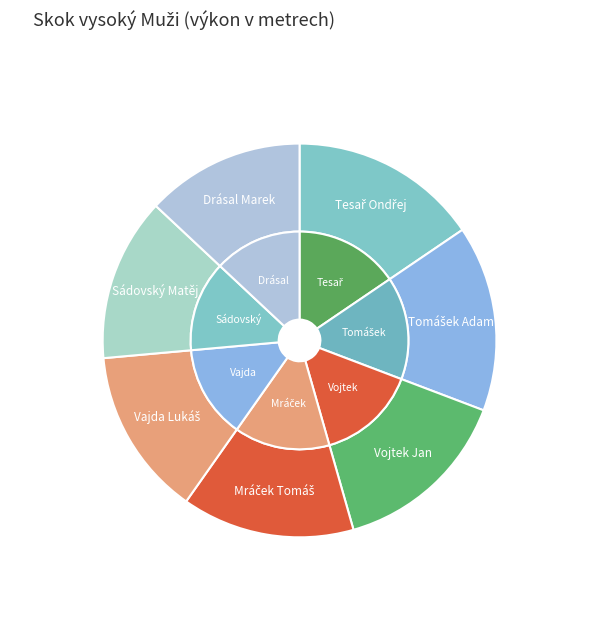

What percentage is the Vojtek Jan slice, to the nearest percent?

15%